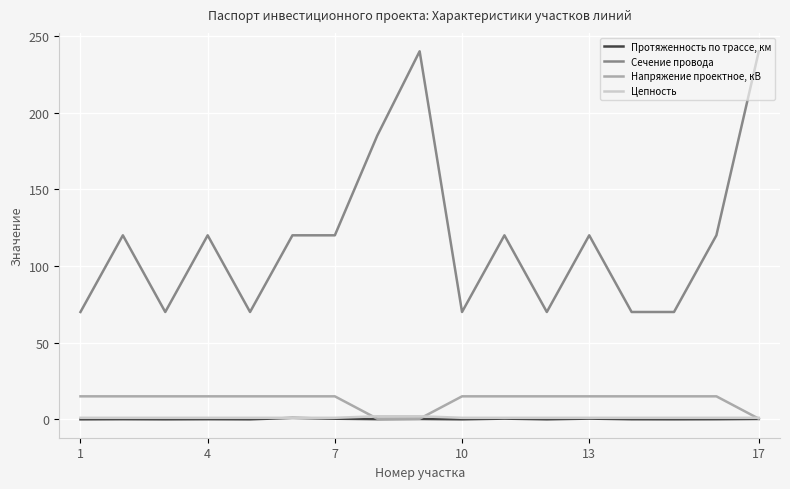

Which series has the largest total across all categories?

Сечение провода